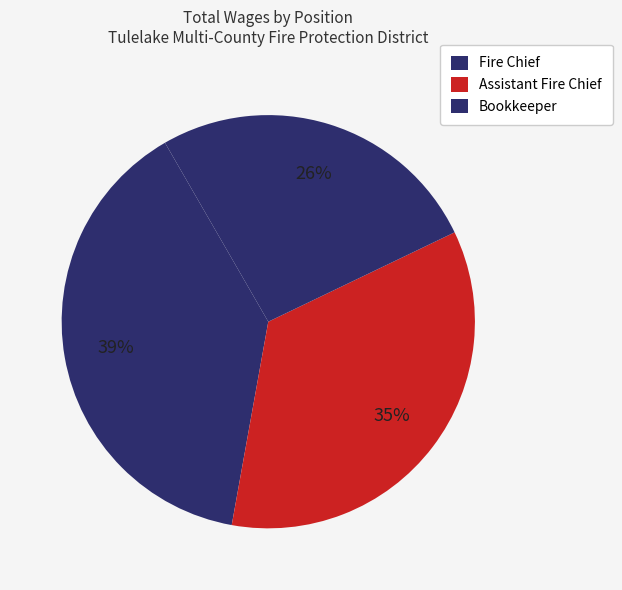

What is the ratio of the value at Assistant Fire Chief to the value at Bookkeeper?

1.3